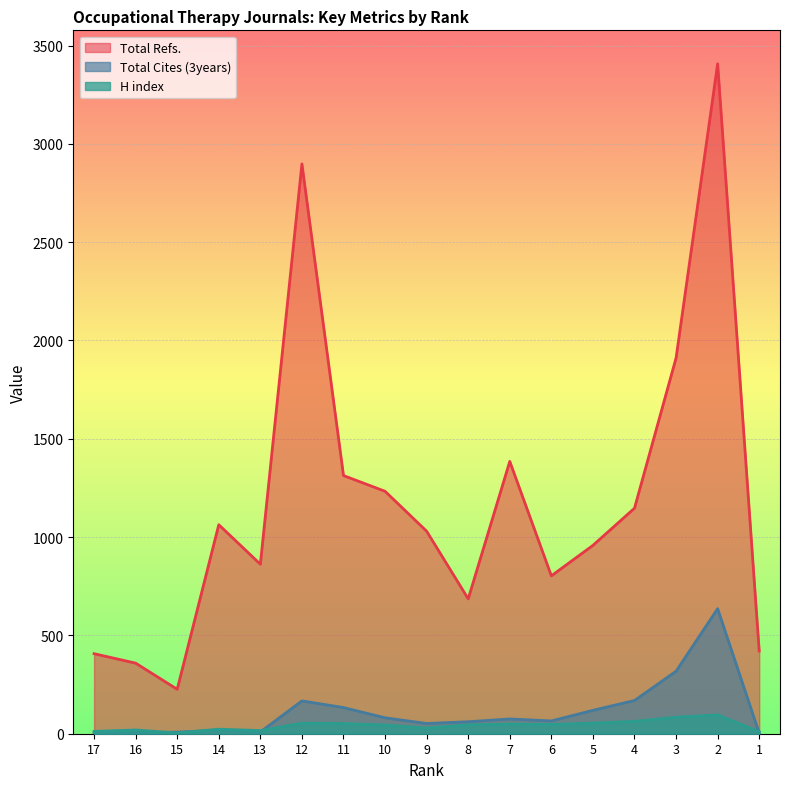

True or false: Total Refs. has more than 1 interior local peaks.

True